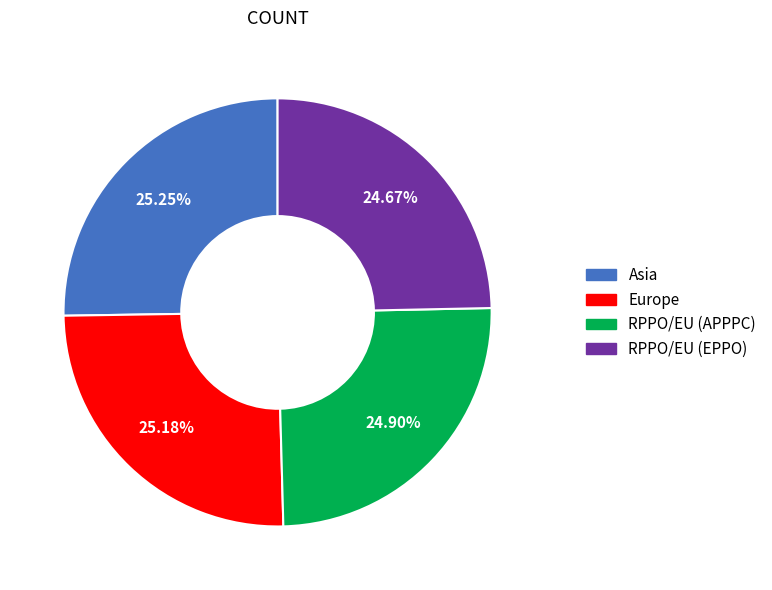

Is Europe the majority of the pie?

No